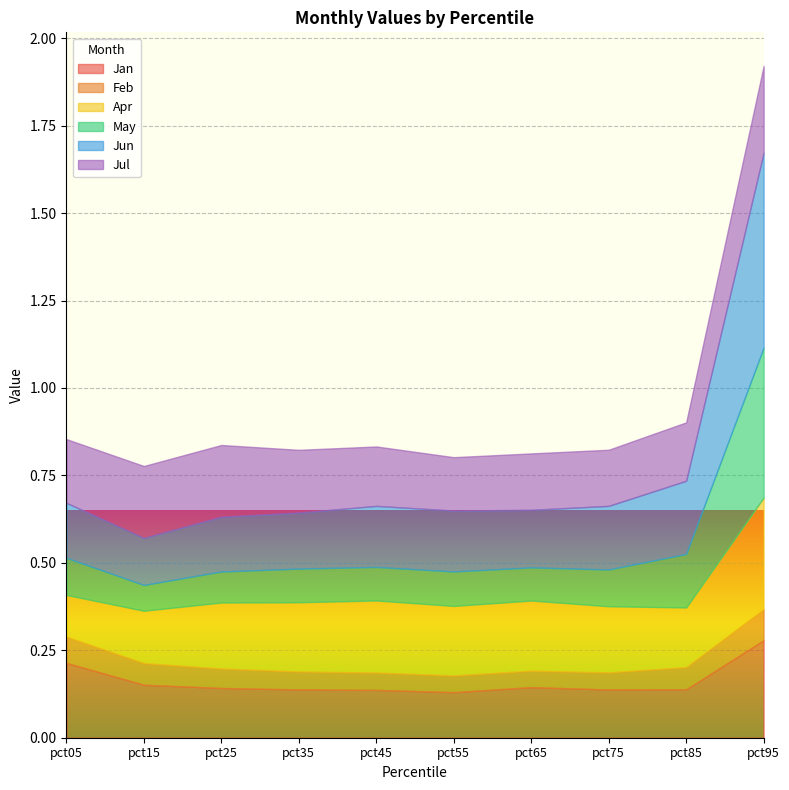

What is the value of the Jun point at the 10th from the left?

0.6